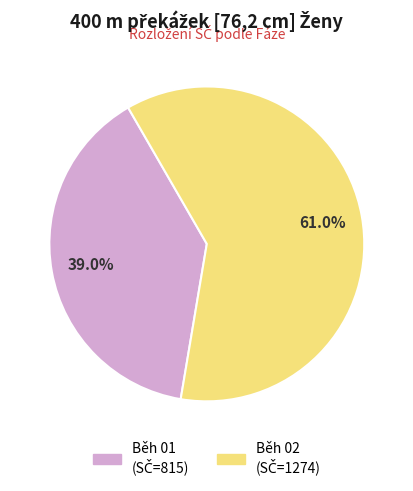

Does any single category account for the majority?

Yes